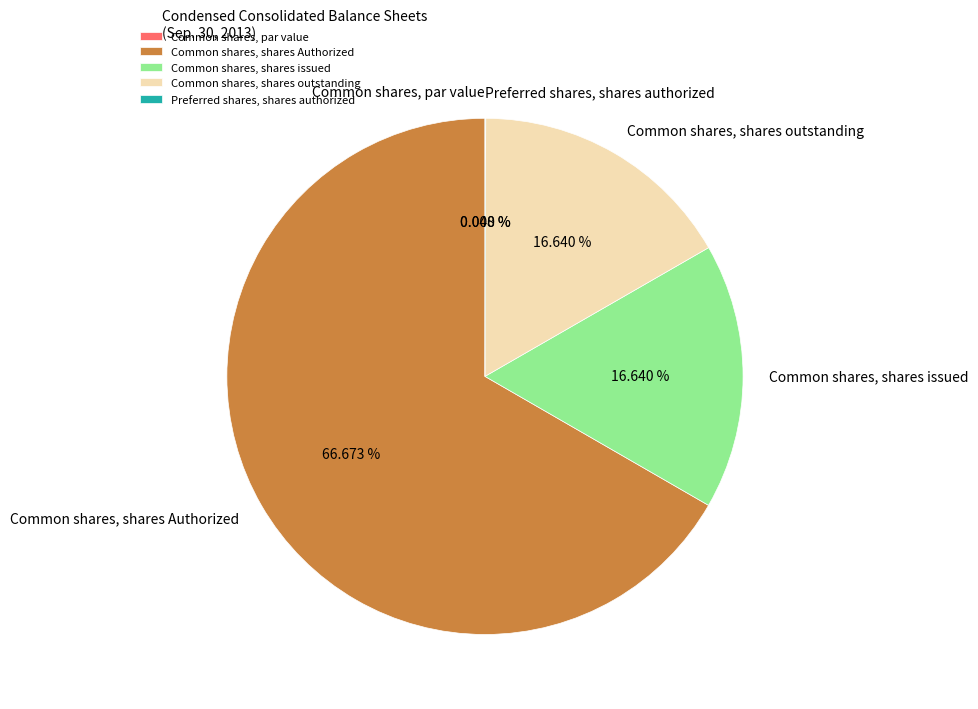

What percentage is the Common shares, shares Authorized slice, to the nearest percent?

67%